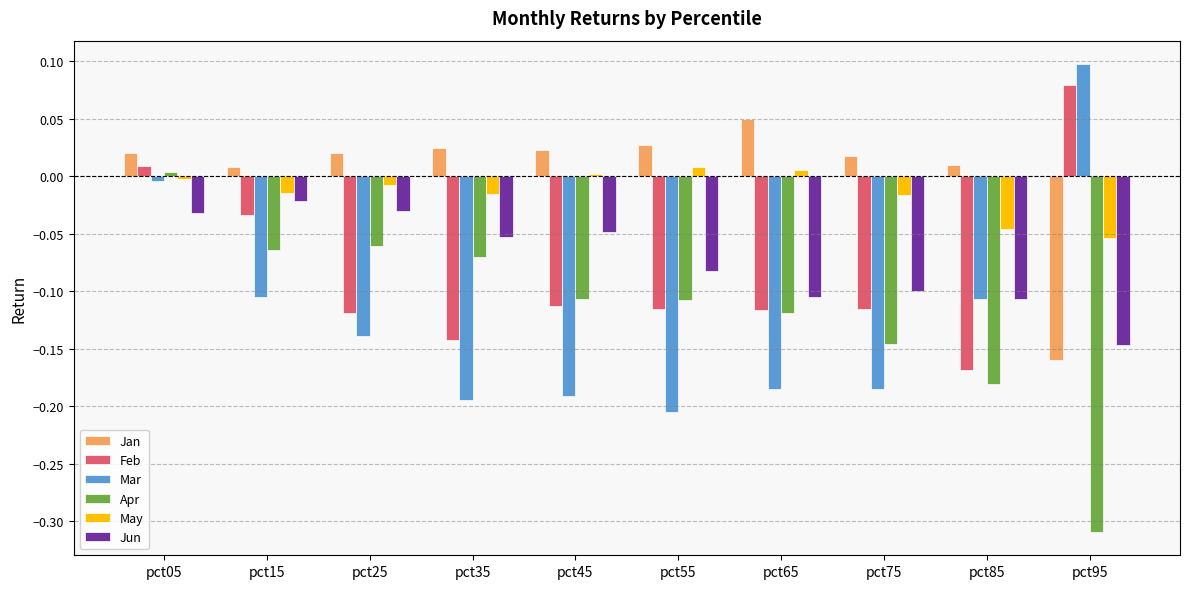

At pct15, list the series in order from smallest to largest.

Mar, Apr, Feb, Jun, May, Jan